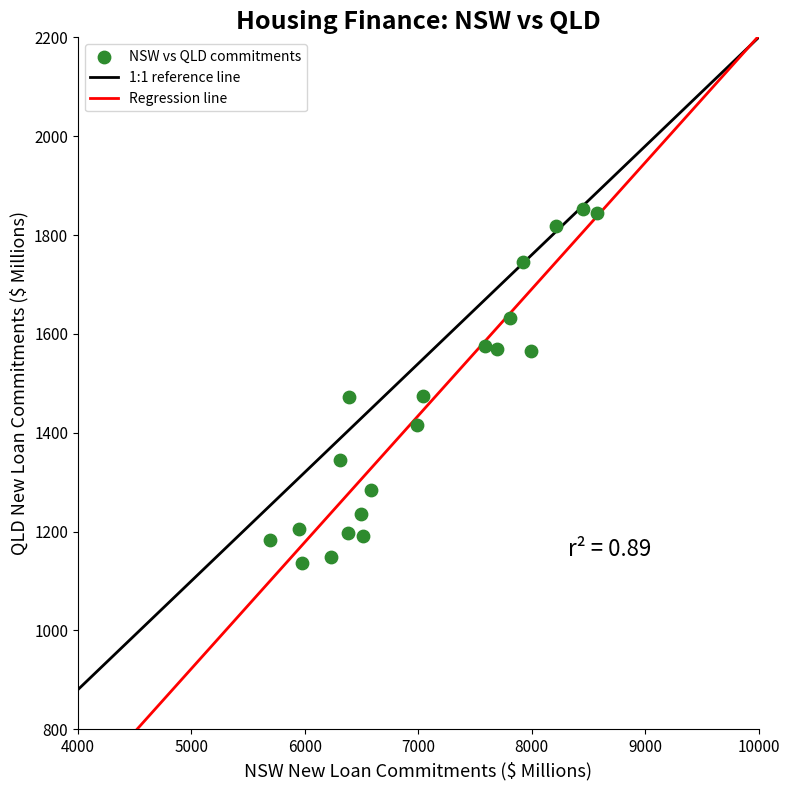

What is the range of X values (max minus min)?

2888.6